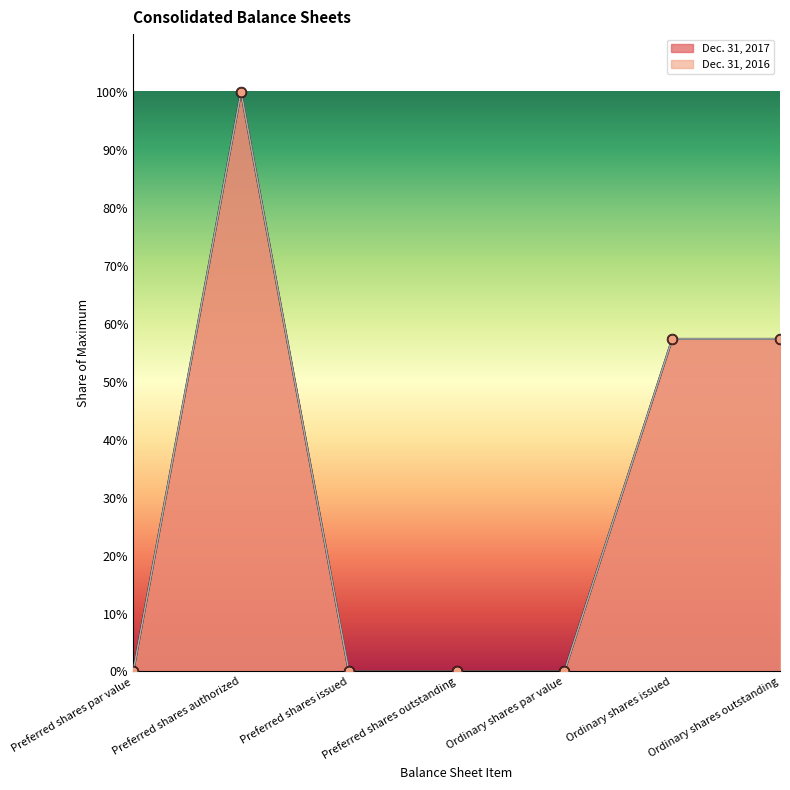

At how many categories does at least one series exceed 15?

3